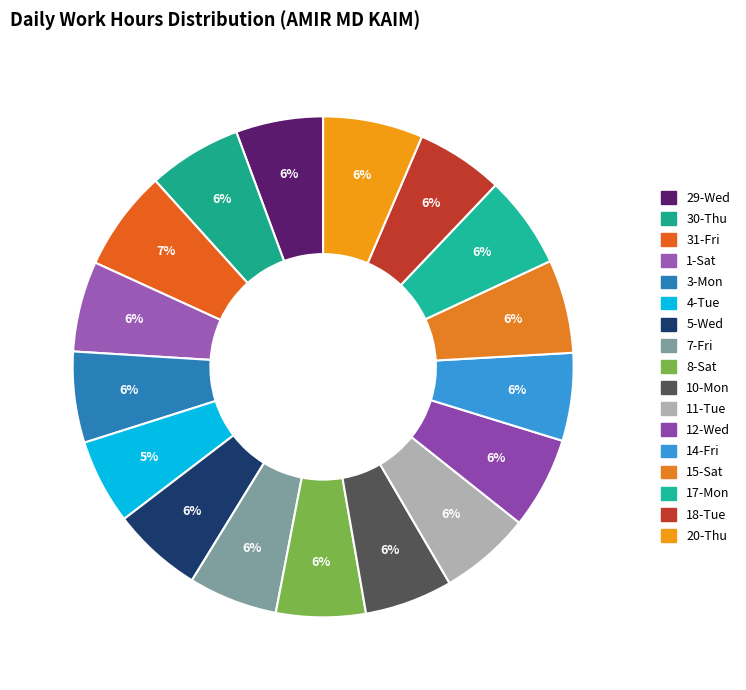

What is the change in value from 4-Tue to 17-Mon?

+0.8